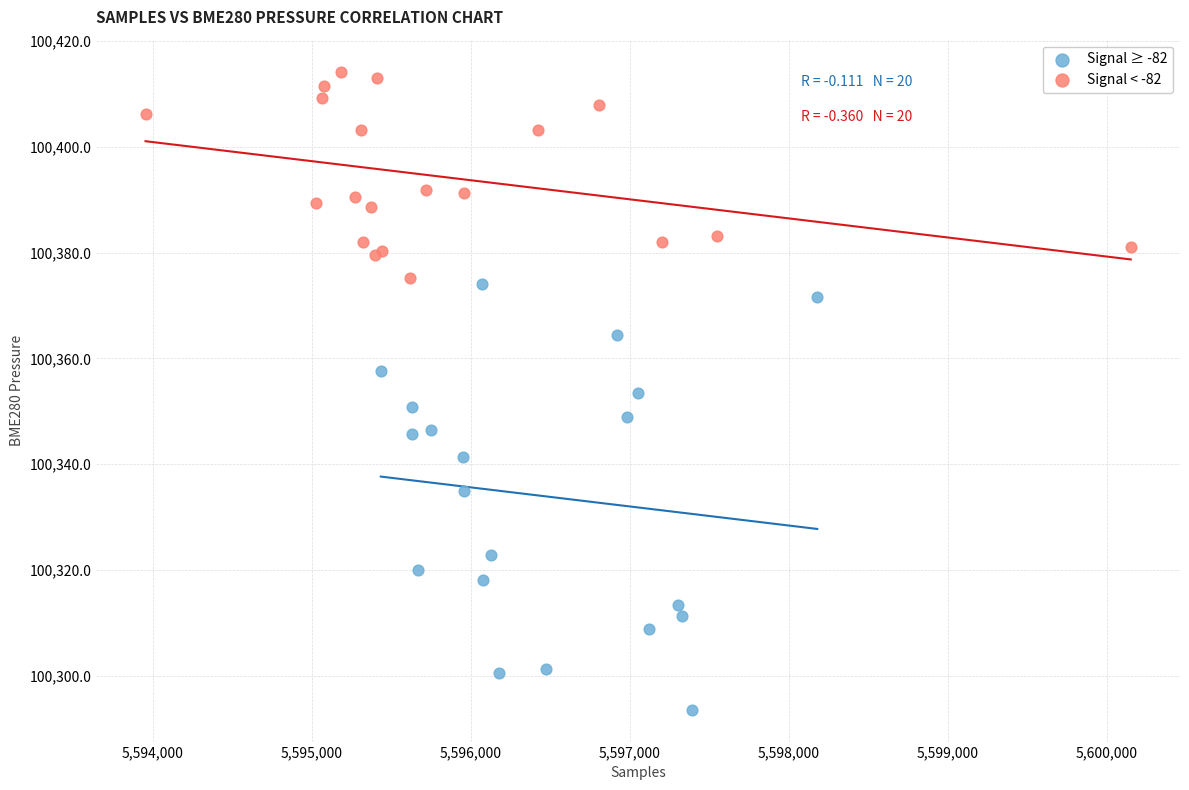

Which series reaches the maximum Y coordinate?

Signal < -82